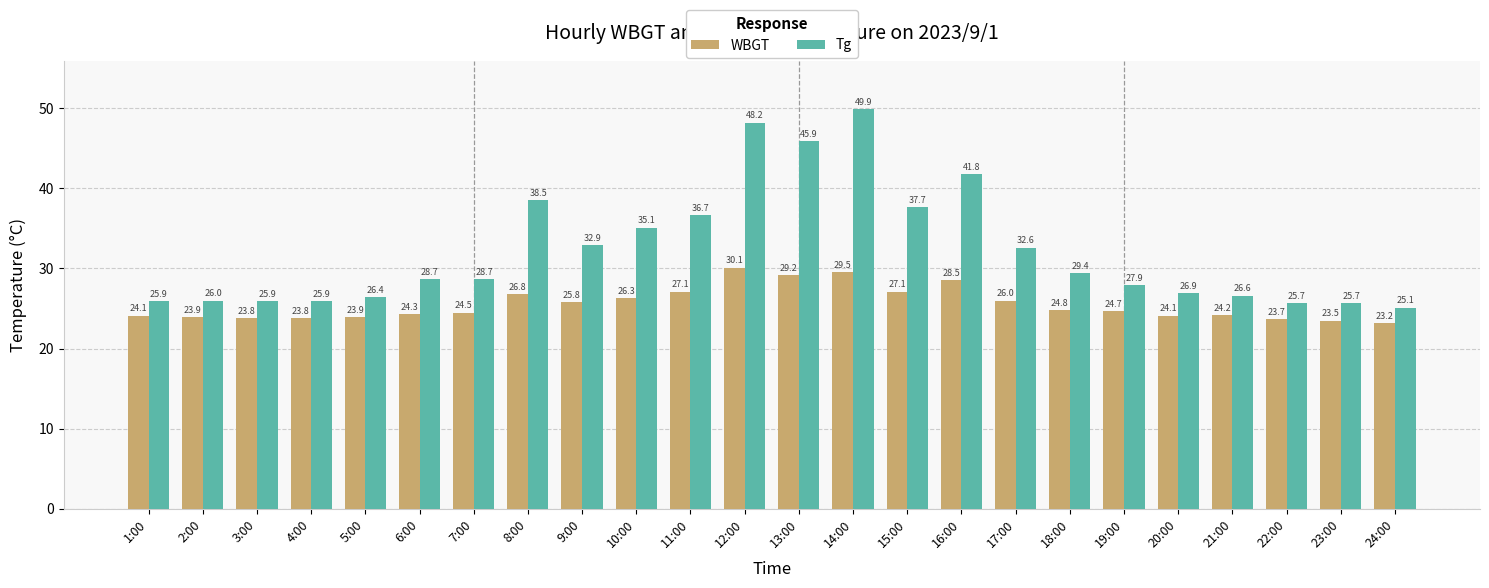

What is the total value across all series at 4:00?

49.7